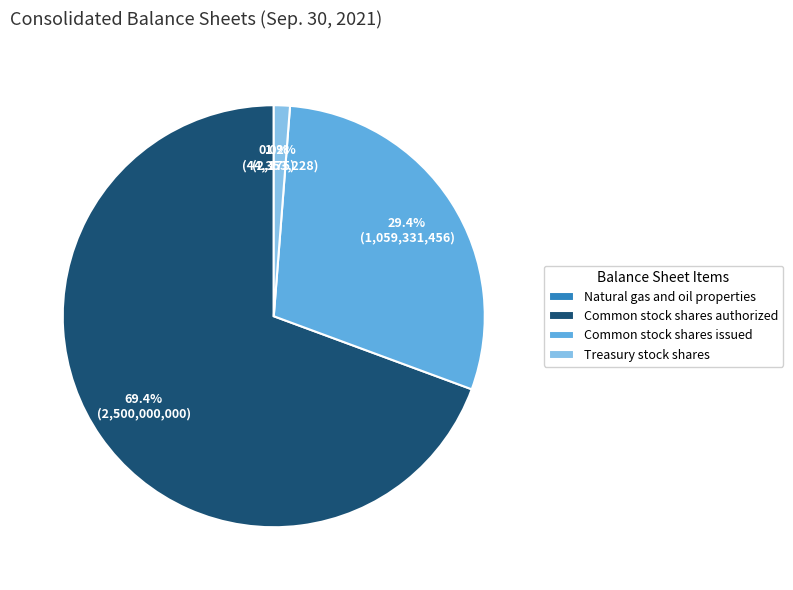

To the nearest percent, what is the difference between the Common stock shares issued and Common stock shares authorized slice percentages?

40%